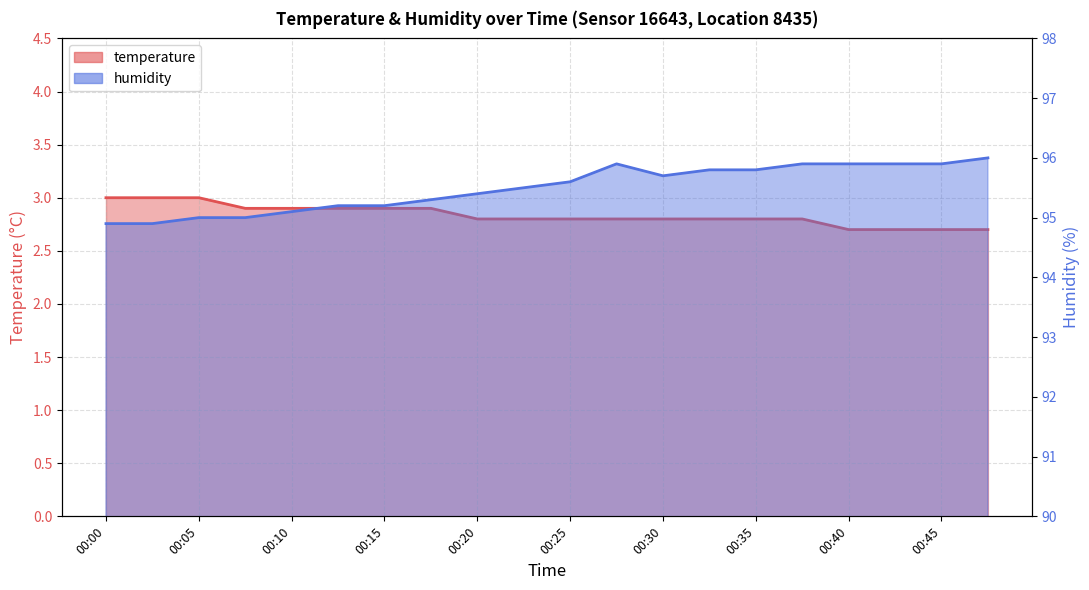

At how many categories does at least one series exceed 87?

20